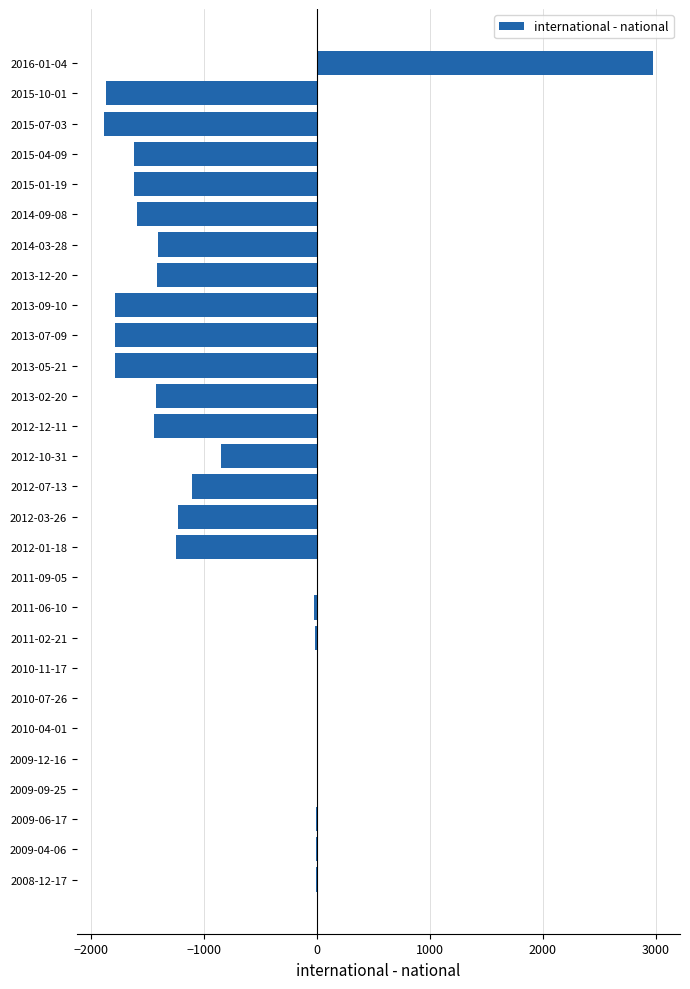

How many data points are above -1103?

13